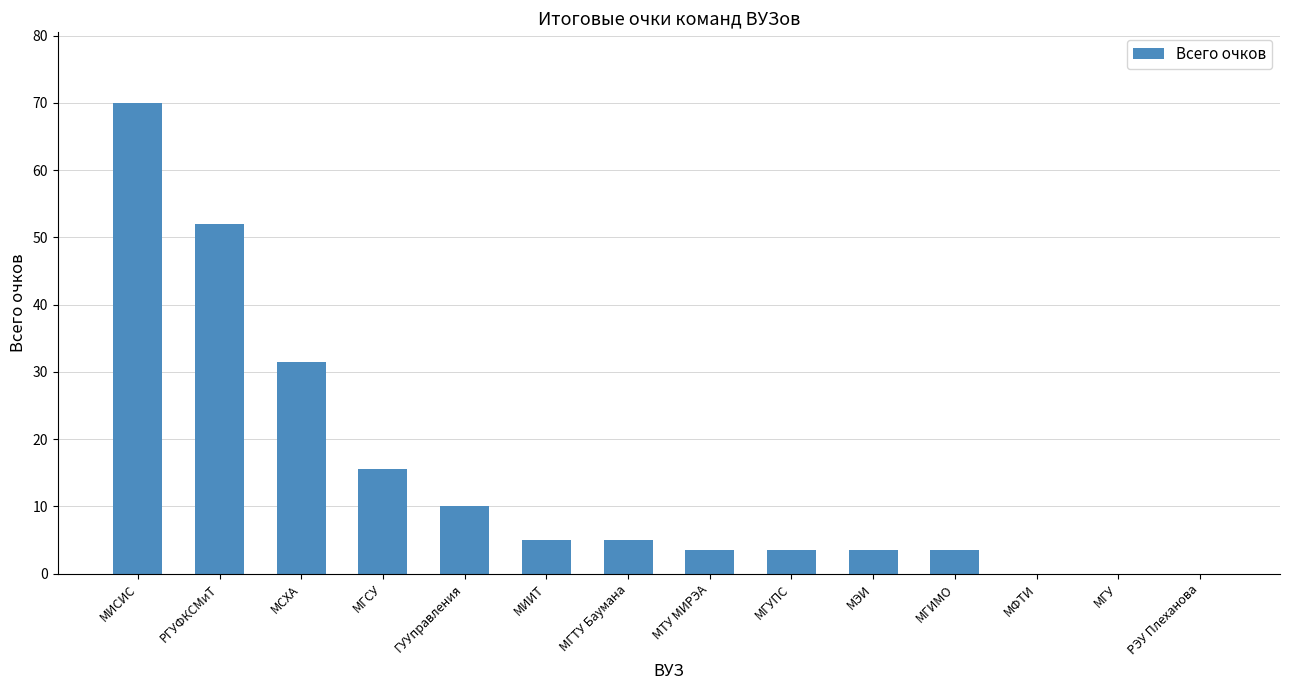

At which label is the value closest to 35?

МСХА